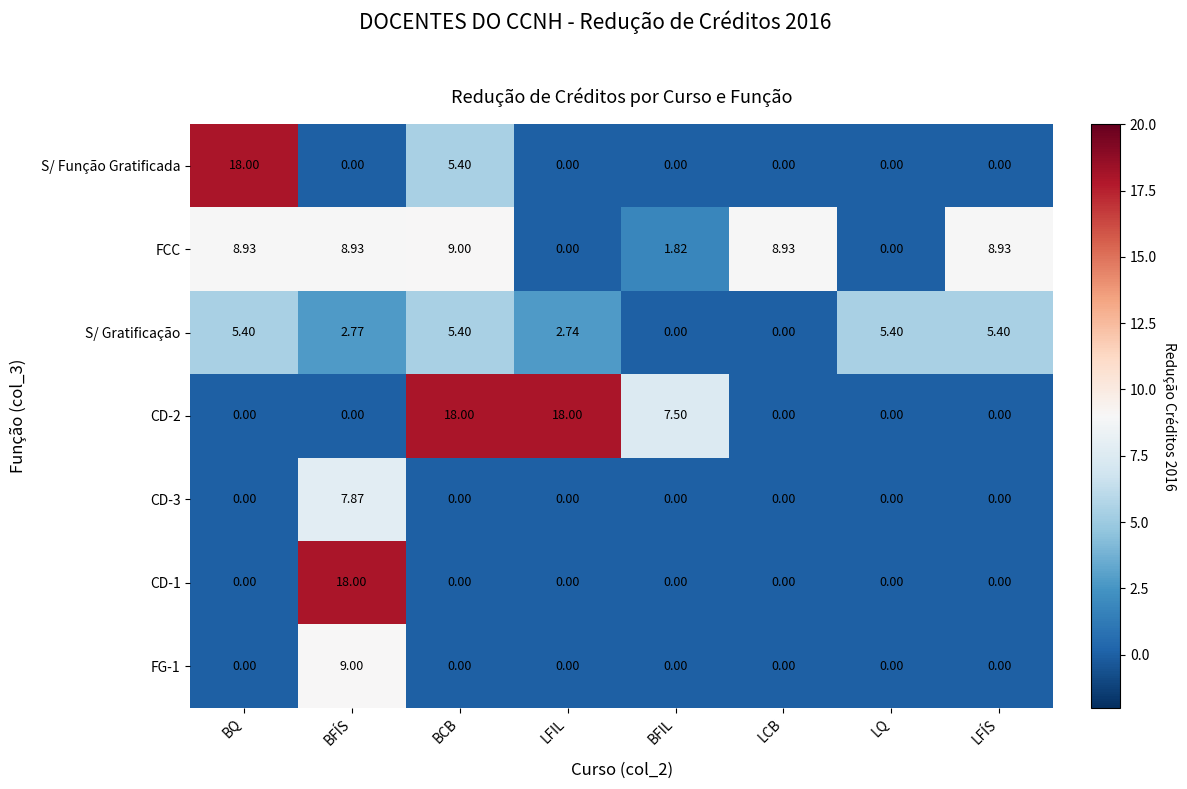

At which label does S/ Função Gratificada reach its peak?

BQ